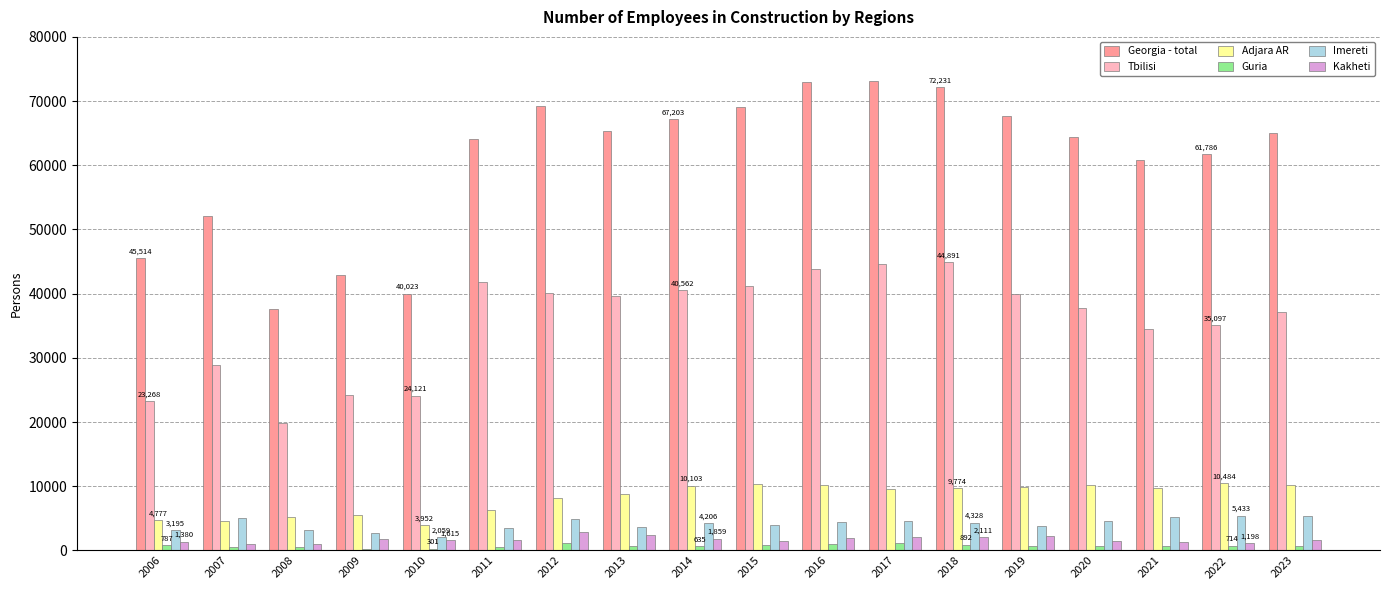

What is the highest value of the Imereti series?

5433